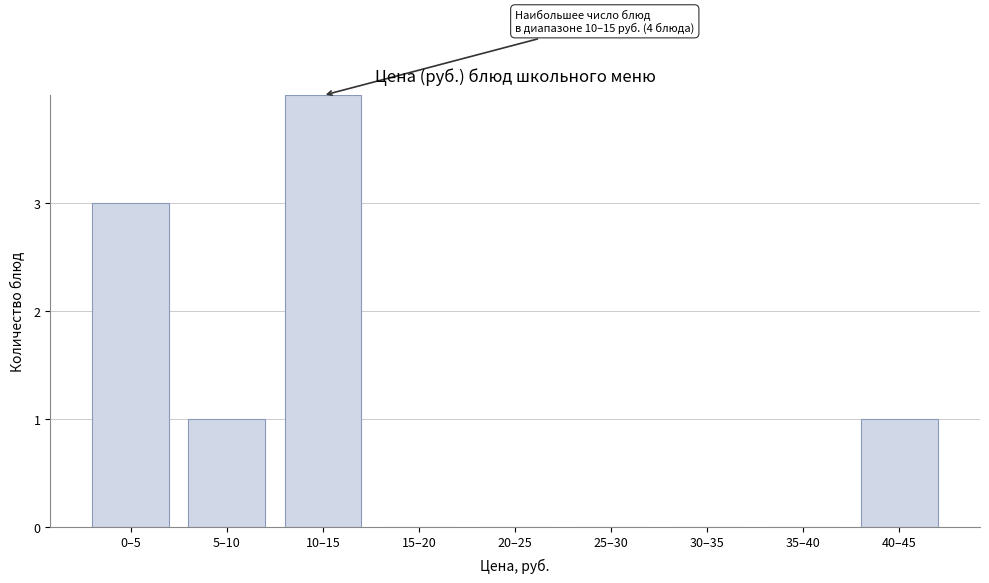

Reading left to right, transcribe all the data shown in this chart.

0–5=3	5–10=1	10–15=4	15–20=0	20–25=0	25–30=0	30–35=0	35–40=0	40–45=1